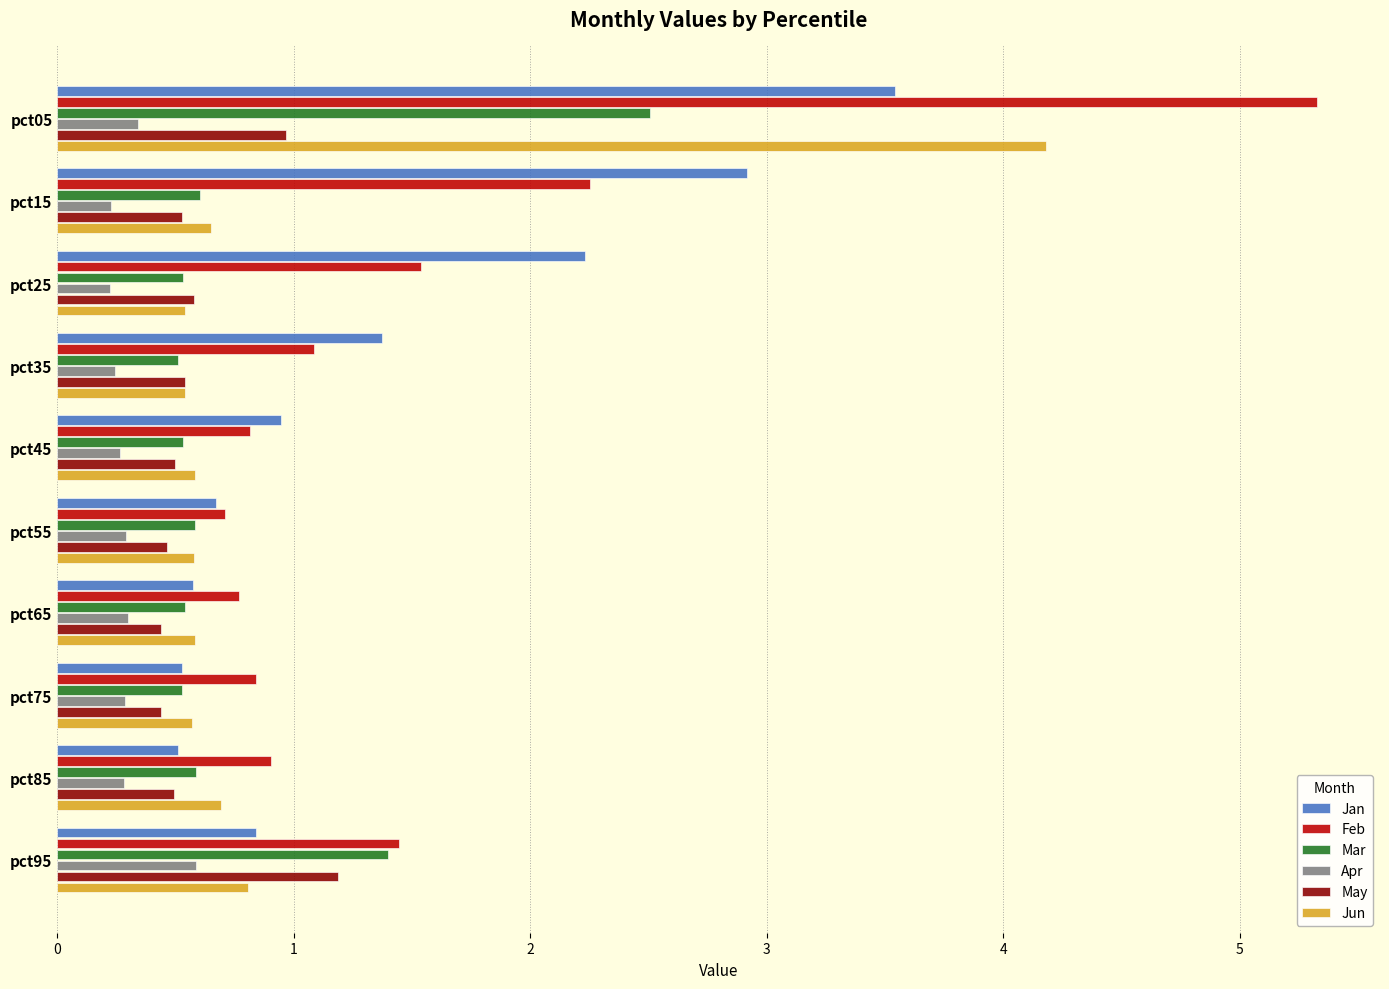

What is the difference between the maximum and second lowest values in the Apr series?

0.4